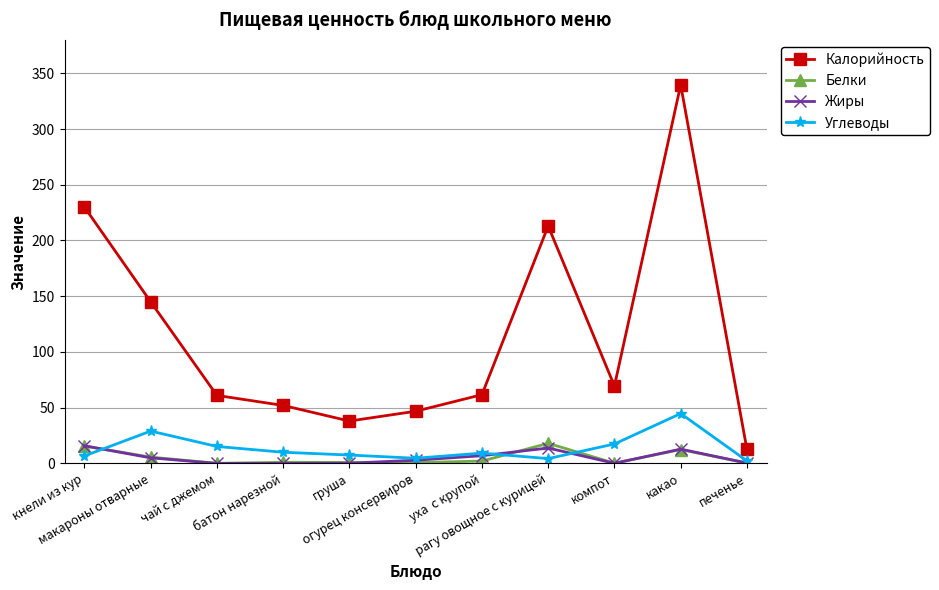

At which label does Калорийность first exceed 61?

кнели из кур